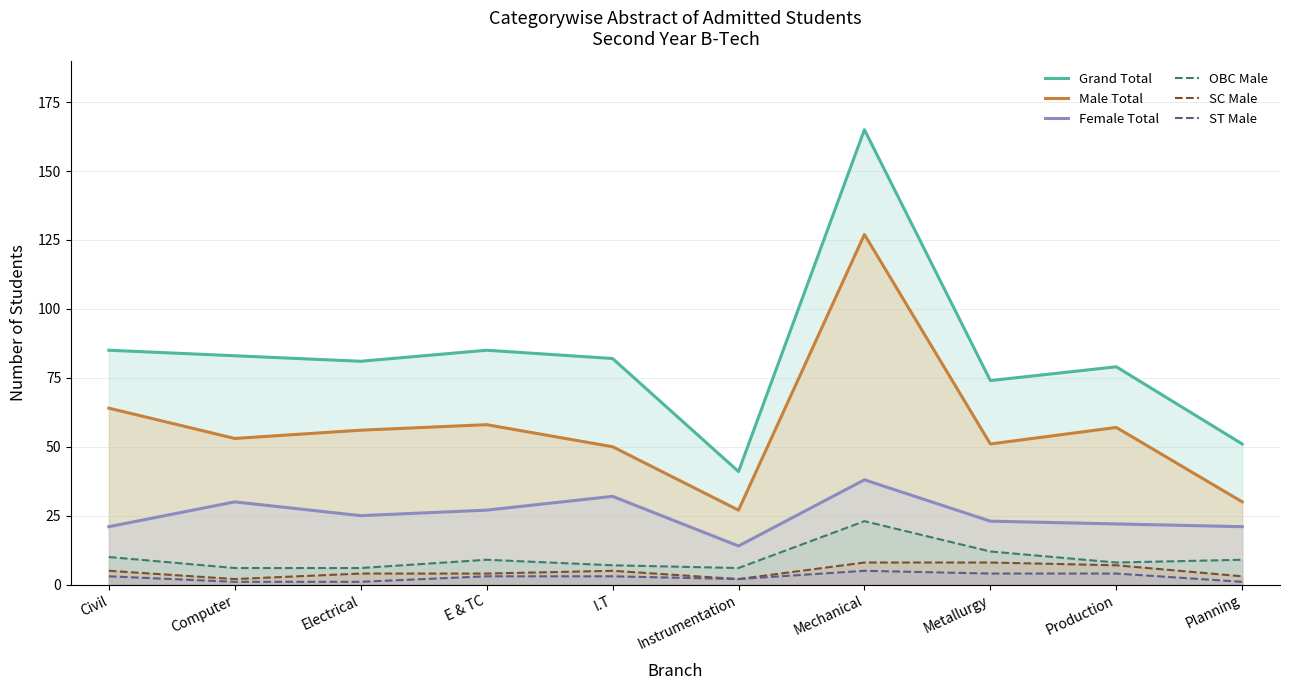

In SC Male, how many points are higher than both neighbors (excluding endpoints)?

1